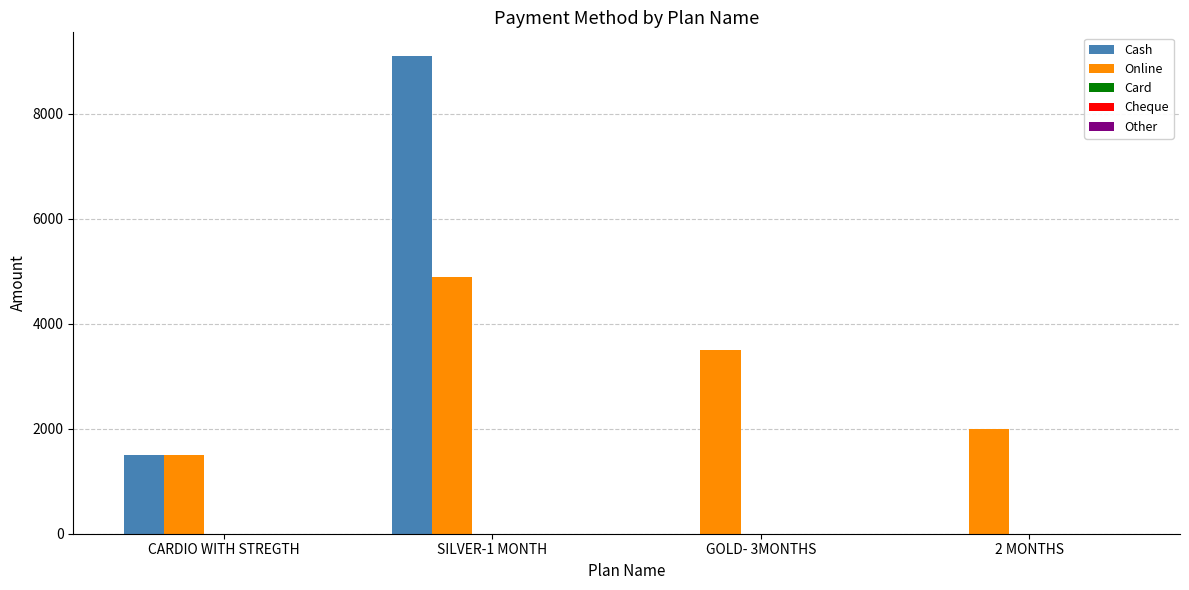

Does the chart contain stacked bars?

No